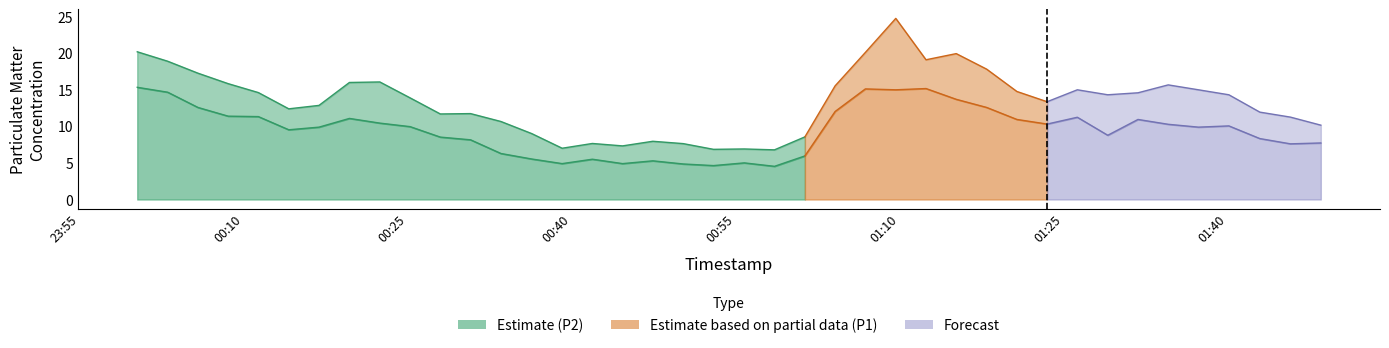

True or false: P2 and P1 intersect in this chart.

False